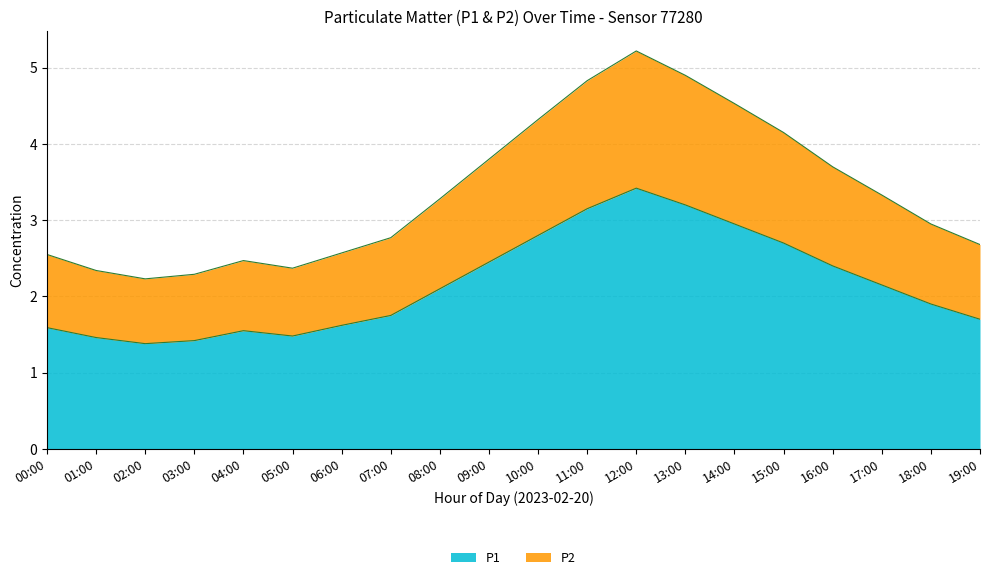

The value of P1 at 14:00 is 0.6. True or false?

False